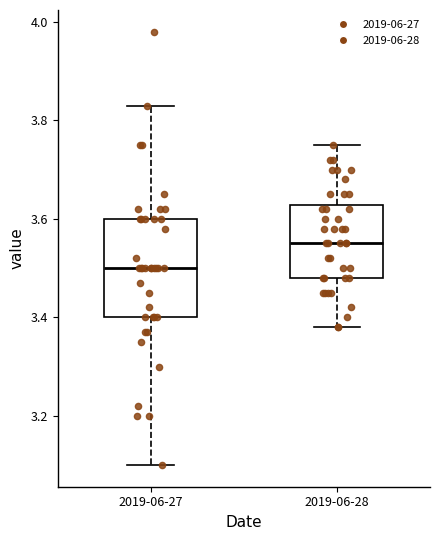

Which box is the tallest, from its lower edge to its upper edge?

2019-06-27